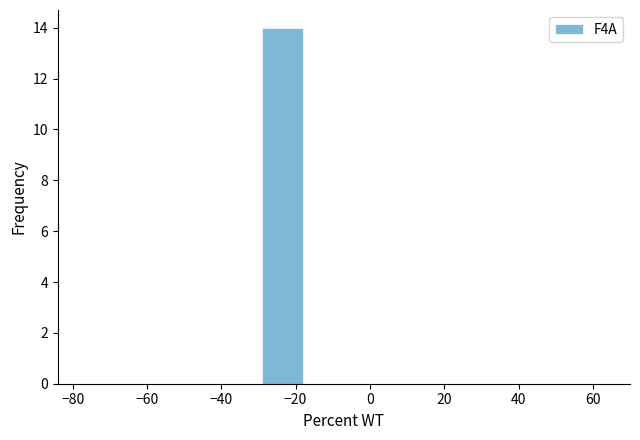

Reading left to right, list every bar in this chart as the range it spans on the x-axis followed by its height. Neither the bar edges nor the heights are printed on the chart, so give them approximately, as read against the axes.

-84 to -73: 0
-73 to -62: 0
-62 to -51: 0
-51 to -40: 0
-40 to -29: 0
-29 to -18: 14
-18 to -7: 0
-7 to 4: 0
4 to 15: 0
15 to 26: 0
26 to 37: 0
37 to 48: 0
48 to 59: 0
59 to 70: 0